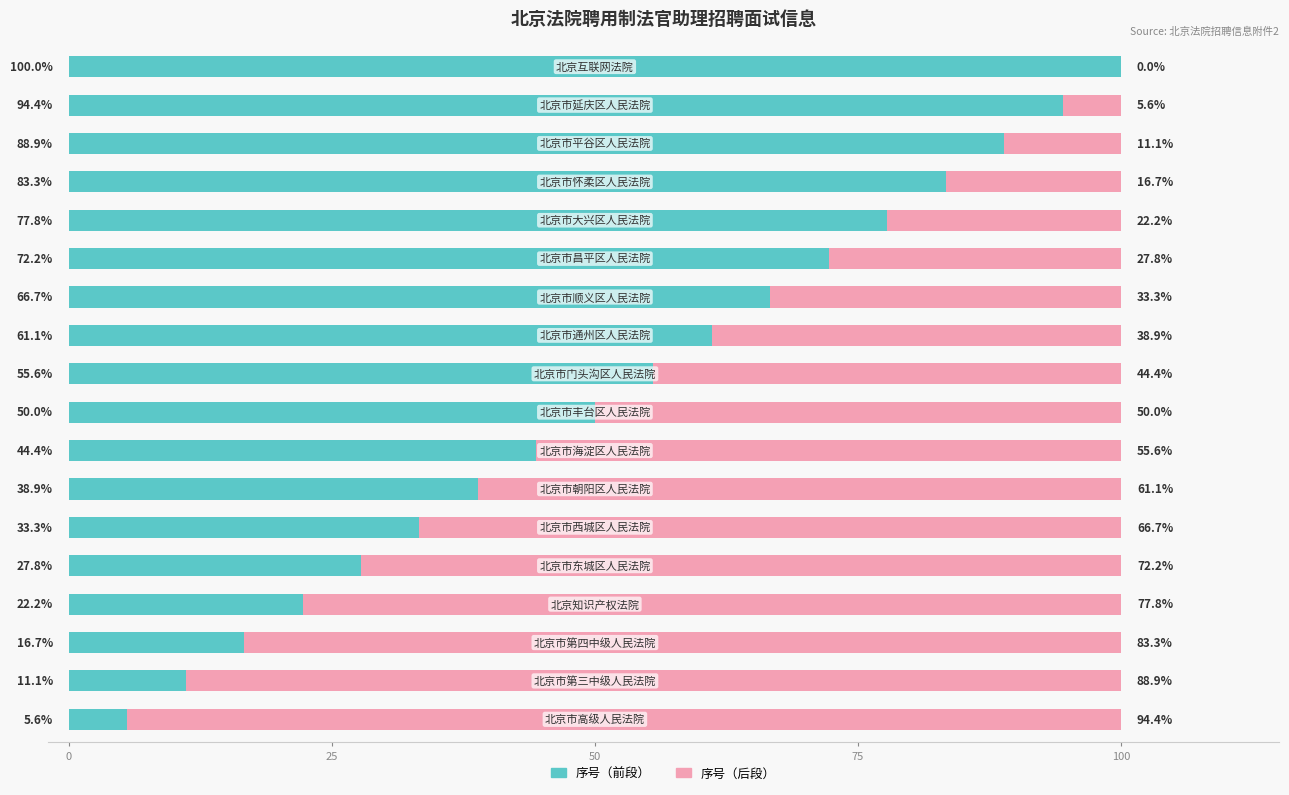

What is the highest value of the 序号（前段） series?

100.0